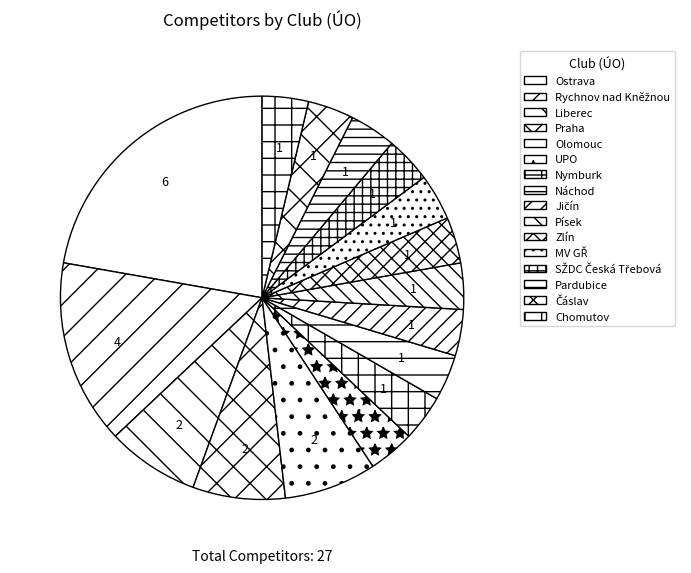

True or false: Nymburk accounts for 12% of the total.

False